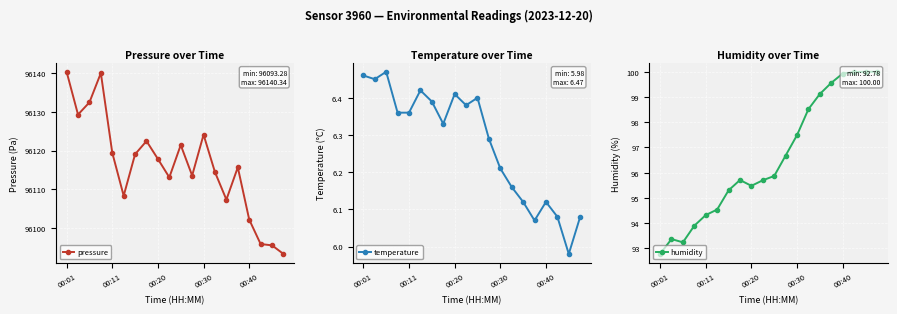

What is the highest value of the pressure series?

96140.3